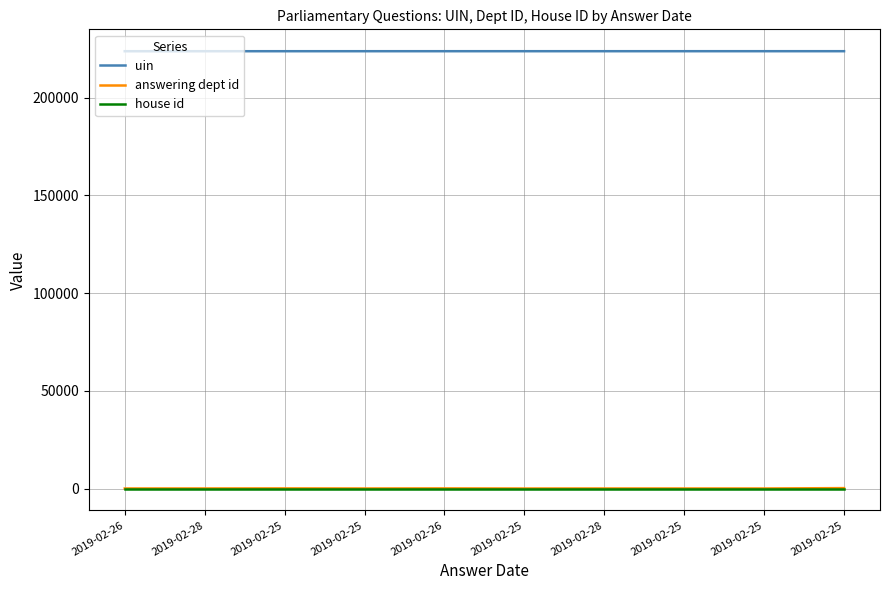

Is this an area chart (filled region under the line)?

No